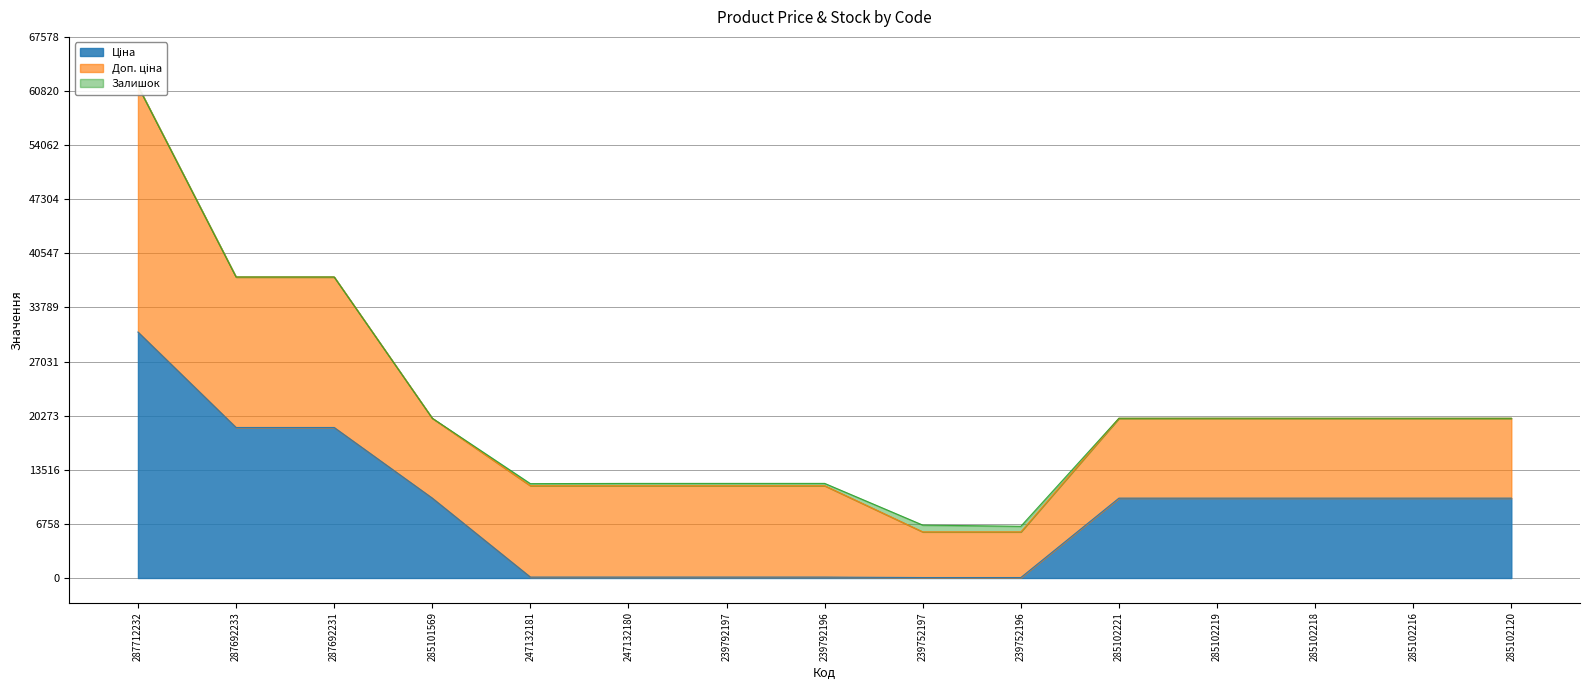

Where is Залишок nearest to the value 422?

239792196